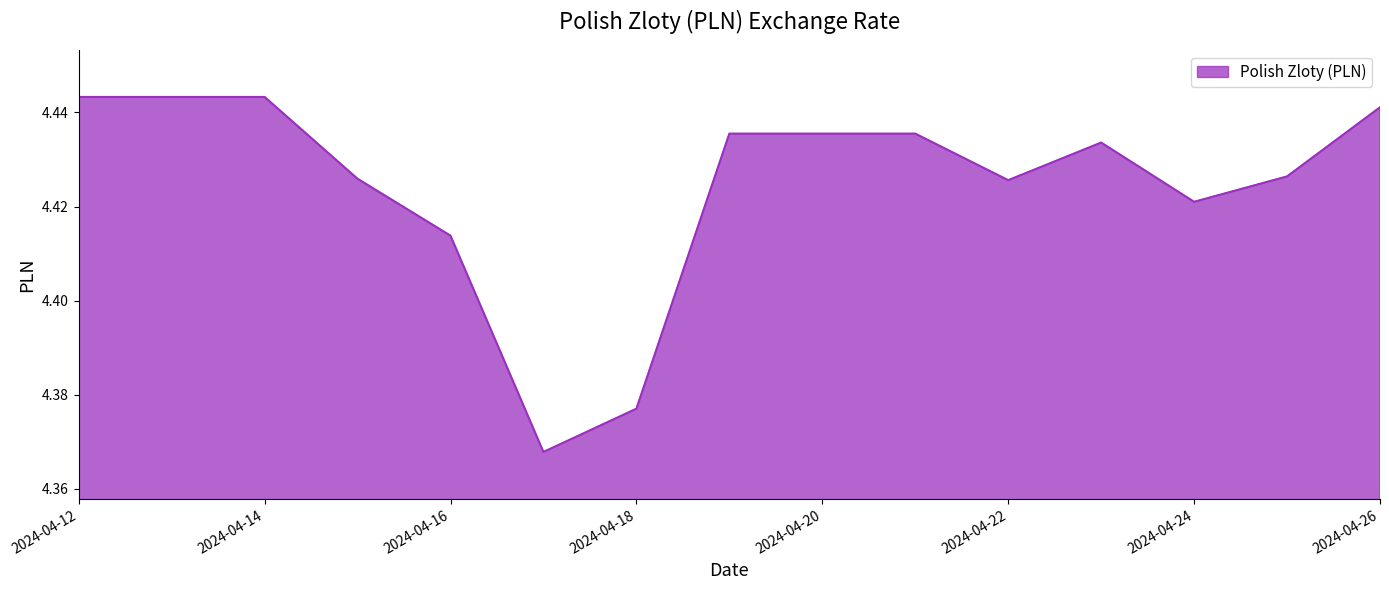

Does the chart have visible grid lines?

No